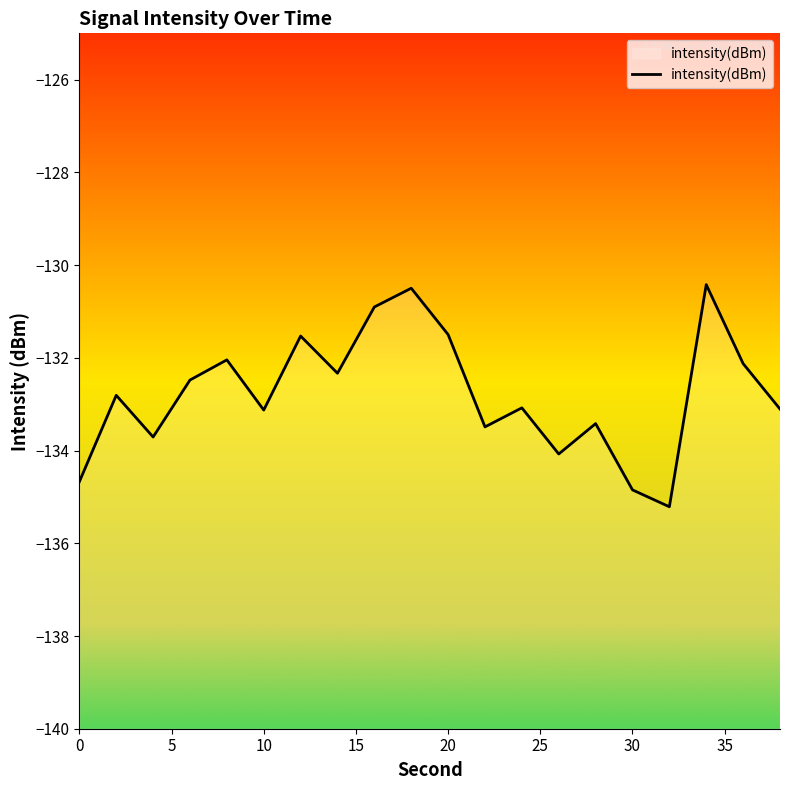

What is the maximum value shown in the chart?

-130.4